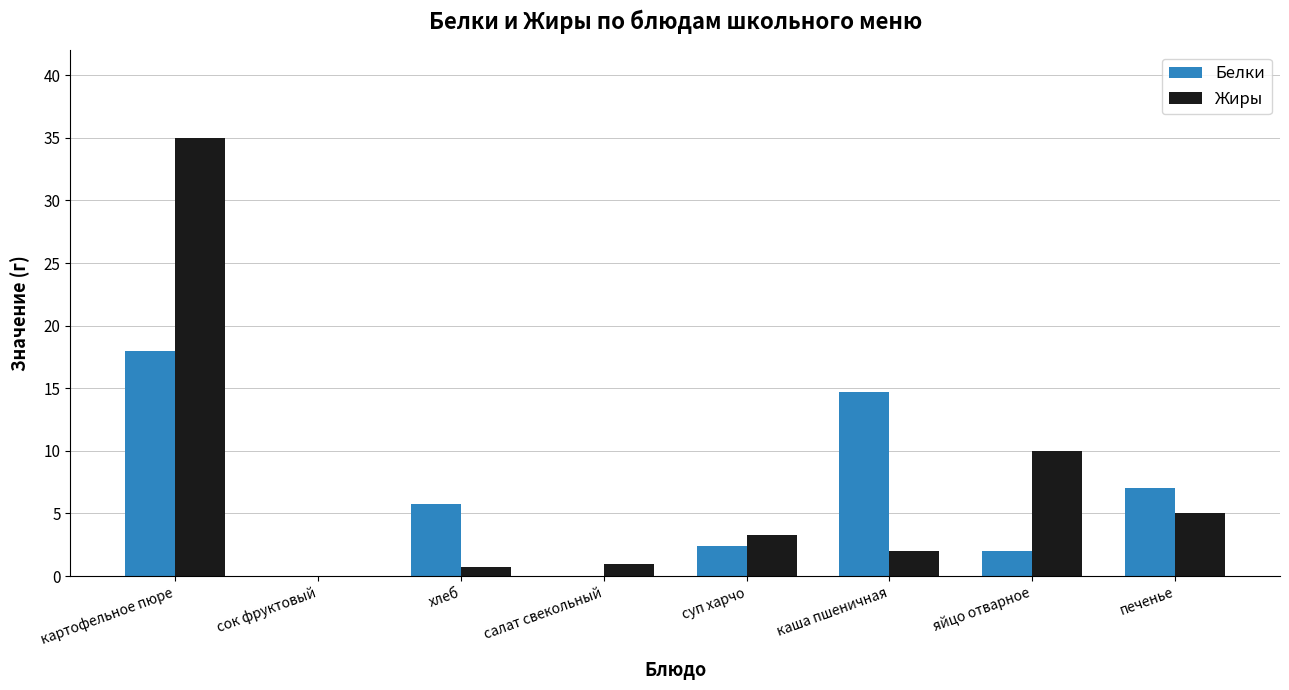

Between картофельное пюре and хлеб, which series saw the biggest shift?

Жиры